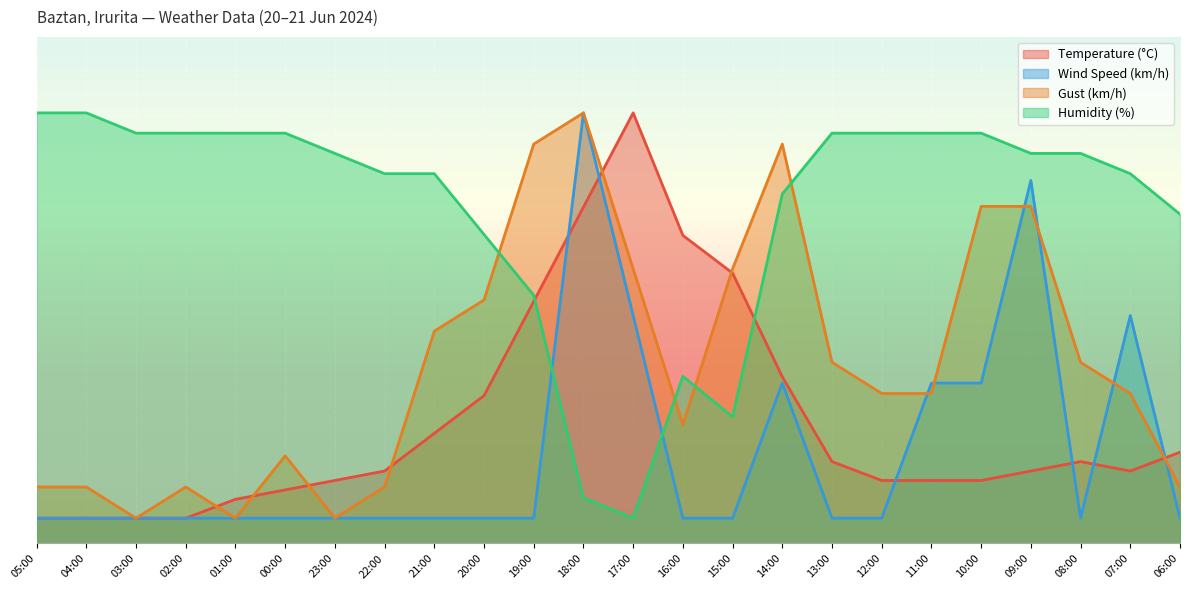

Where is Temperature (°C) nearest to the value 44?

19:00